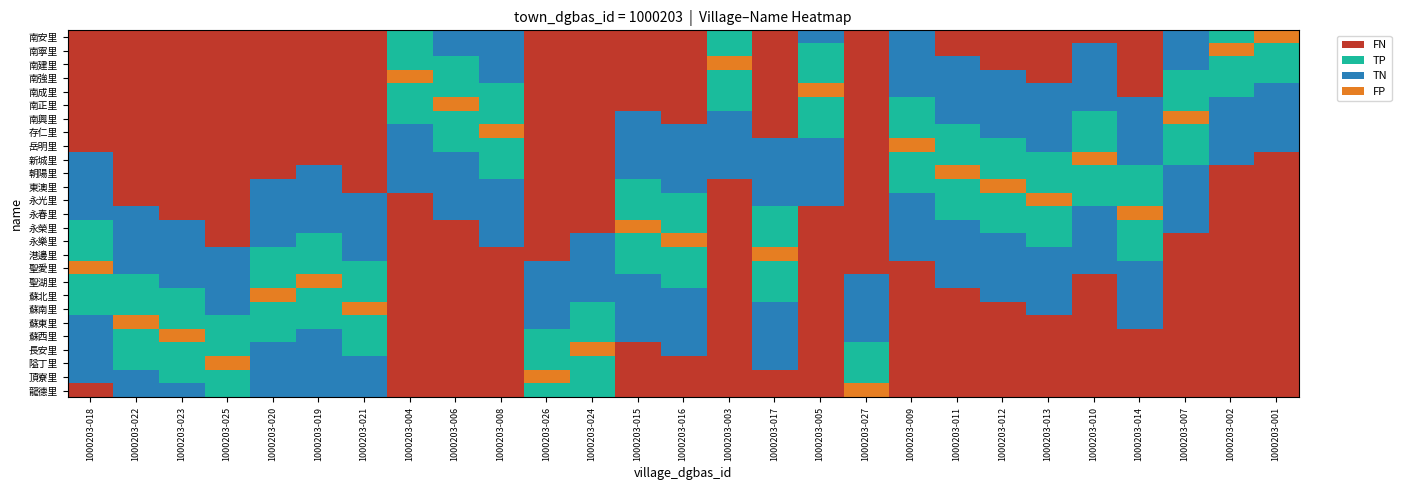

At which category is the sum across all series the highest?

1000203-018